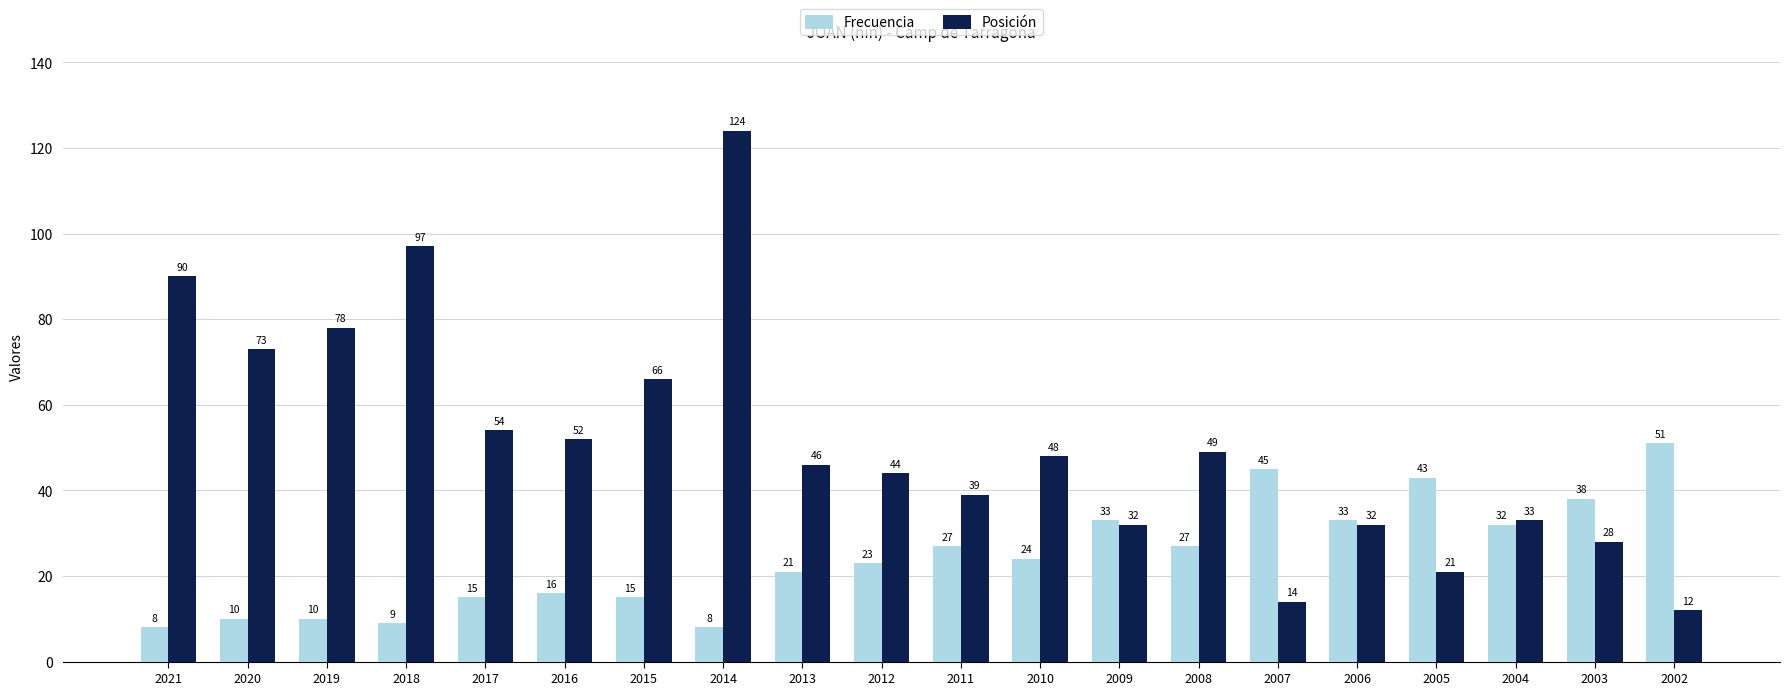

List the series in order of their peak value, lowest first.

Frecuencia, Posición